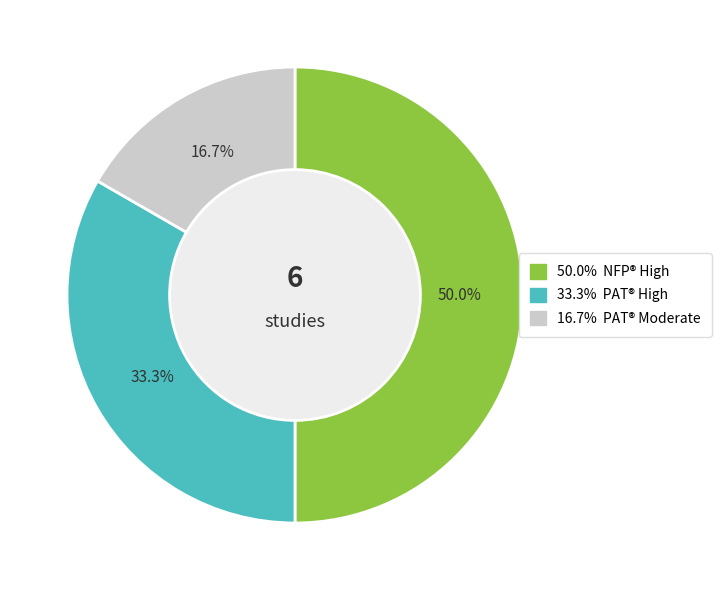

How many slices are in this pie chart?

3